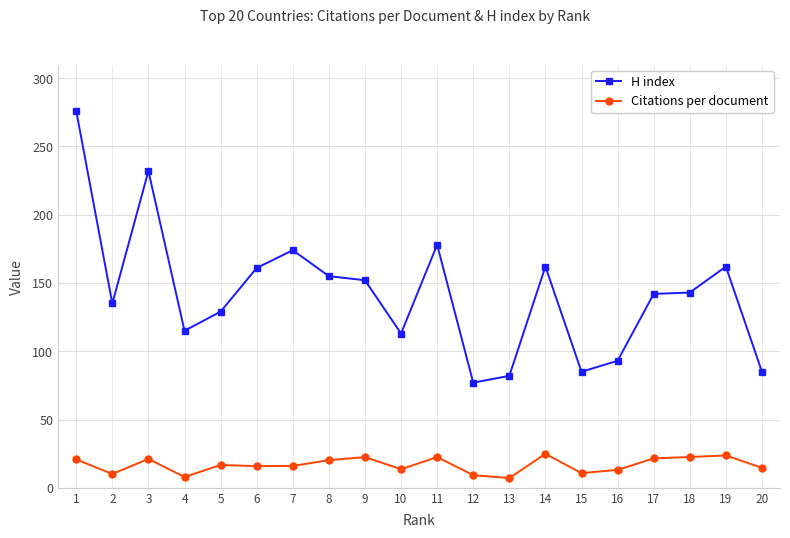

True or false: H index has more than 1 points higher than both neighbors.

True